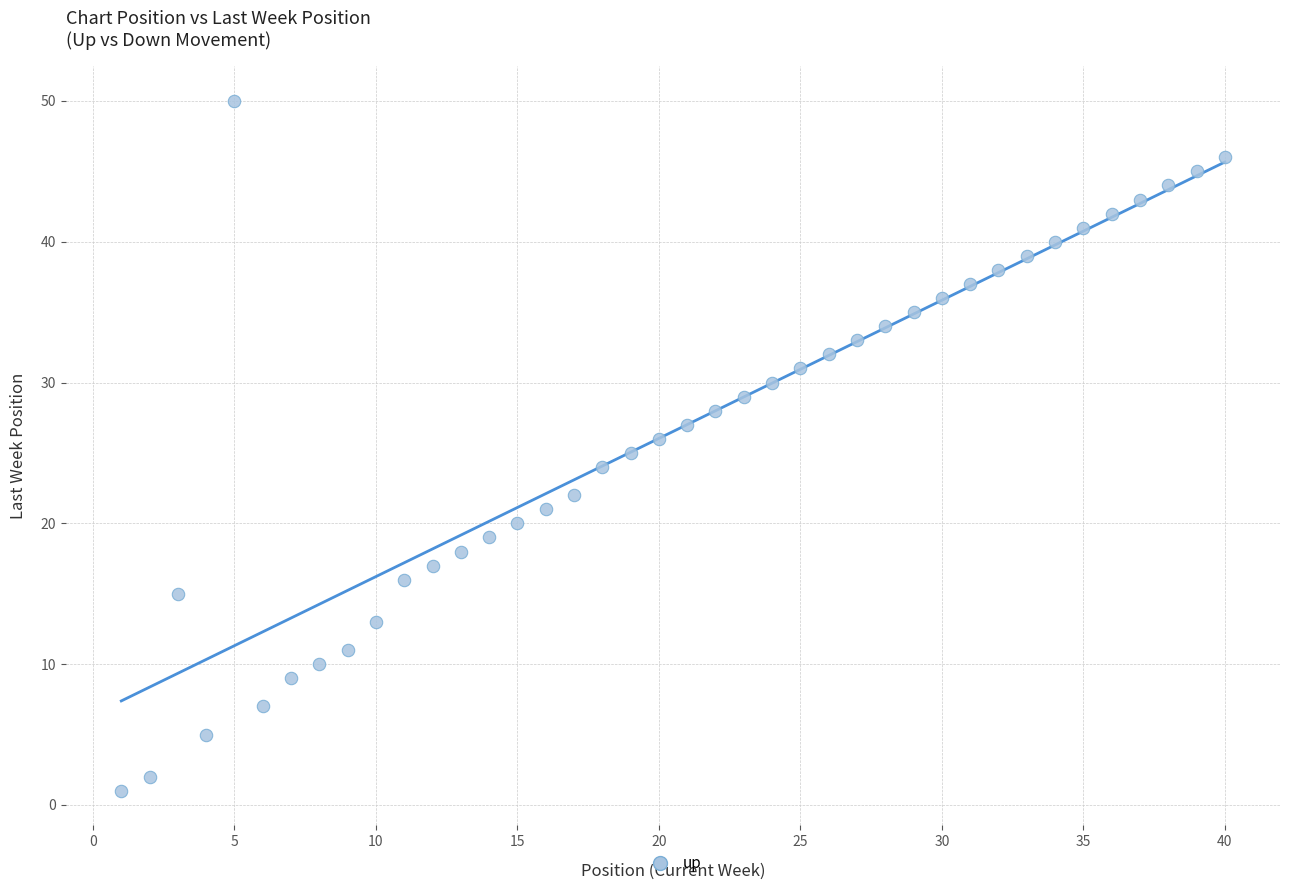

What is the range of X values (max minus min)?

39